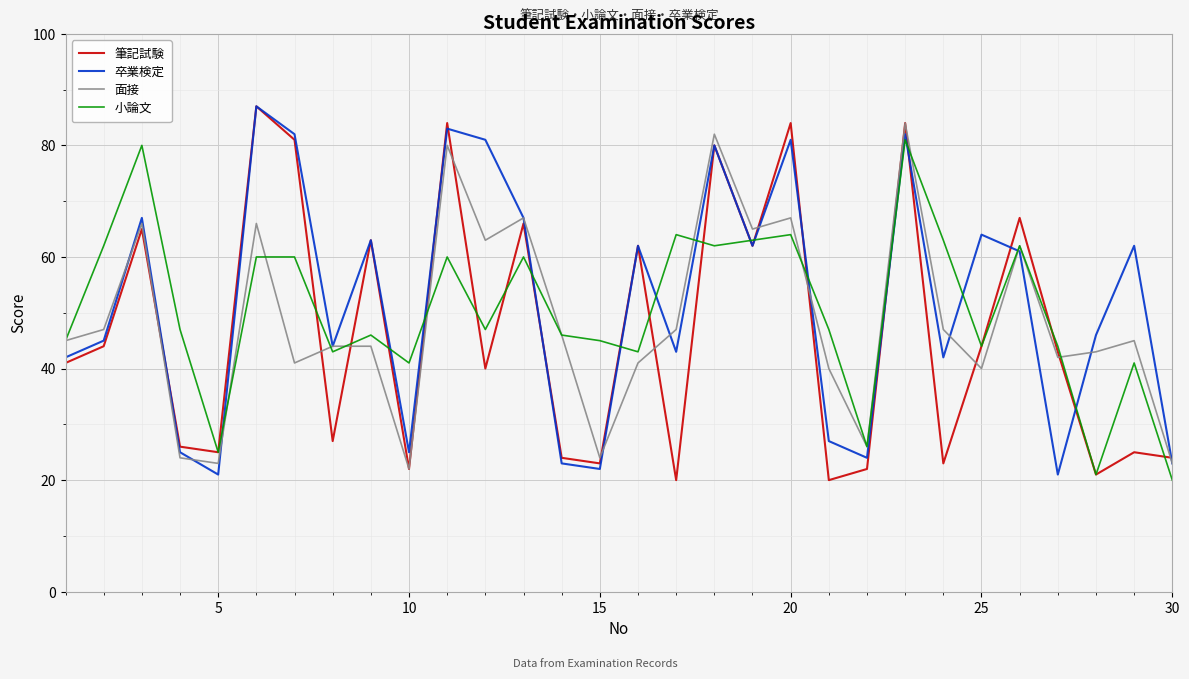

What is the smallest value displayed?

20